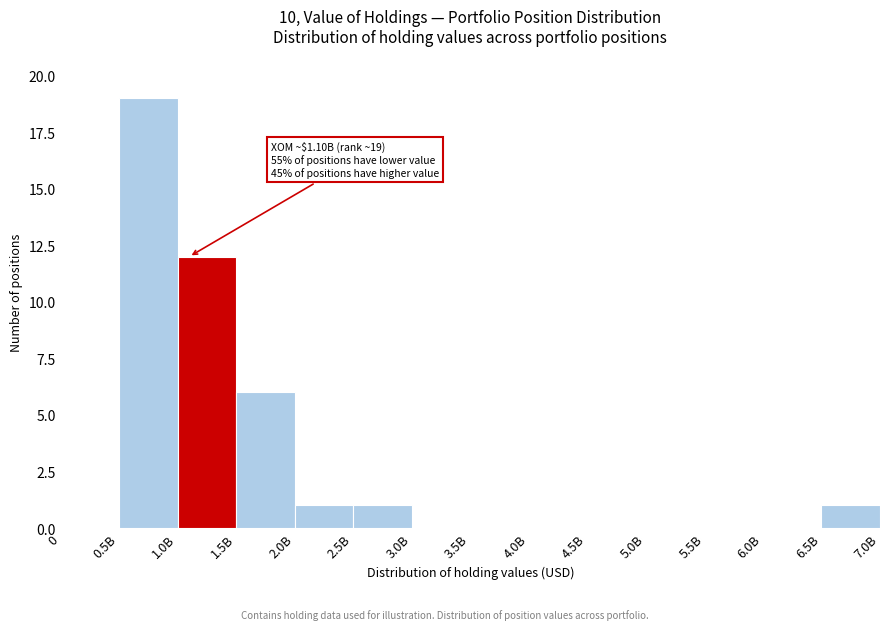

Reading left to right, extract all data points from this chart.

0=0	0.5B=19	1.0B=12	1.5B=6	2.0B=1	2.5B=1	3.0B=0	3.5B=0	4.0B=0	4.5B=0	5.0B=0	5.5B=0	6.0B=0	6.5B=1